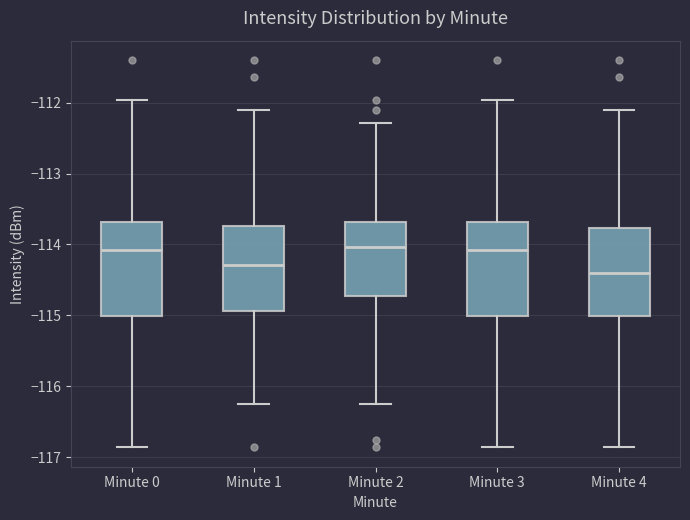

Reading left to right, transcribe this box plot: for each box, give where its median line is, the range the box spans, and where its two whiskers end, as read against the y-axis. The values are not printed on the chart, so give them approximately, as read against the axis.

Minute 0: median -114.1, box -115.0 to -113.7, whiskers -116.9 to -112.0
Minute 1: median -114.3, box -114.9 to -113.7, whiskers -116.2 to -112.1
Minute 2: median -114.0, box -114.7 to -113.7, whiskers -116.2 to -112.3
Minute 3: median -114.1, box -115.0 to -113.7, whiskers -116.9 to -112.0
Minute 4: median -114.4, box -115.0 to -113.8, whiskers -116.9 to -112.1